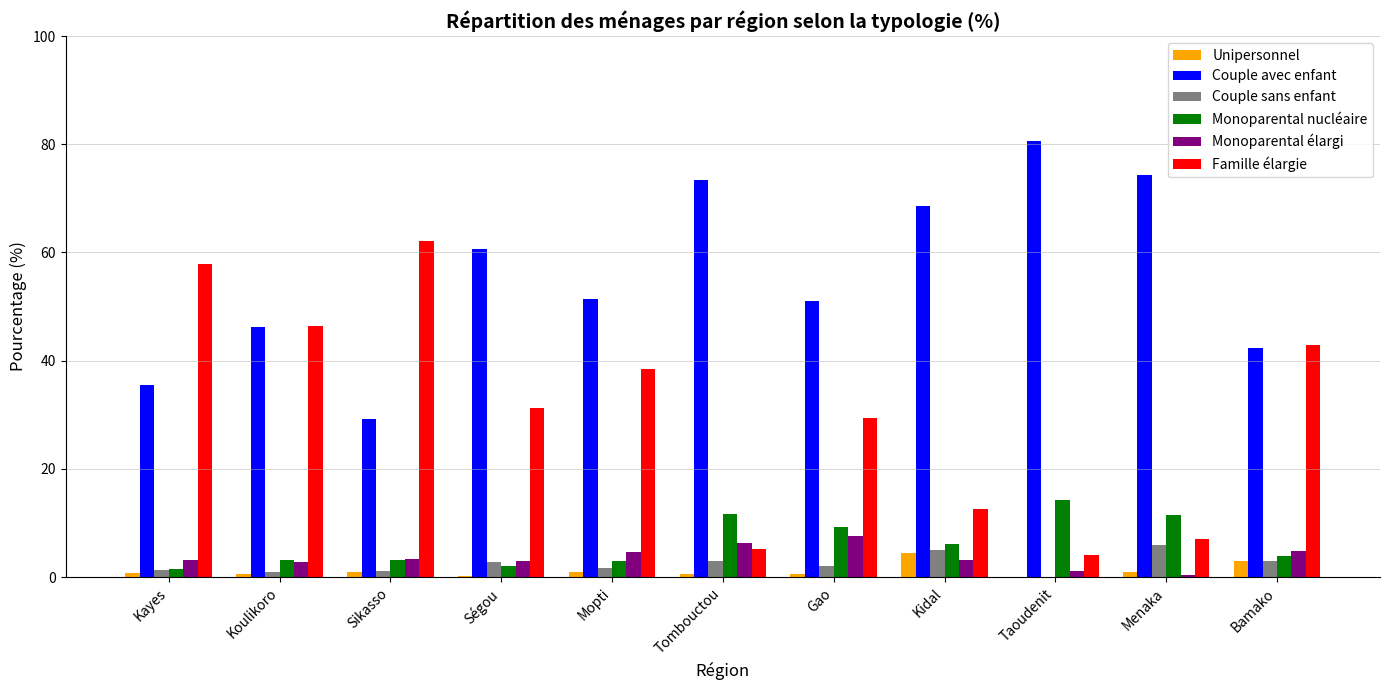

Which category has the highest value in the Monoparental nucléaire series?

Taoudenit